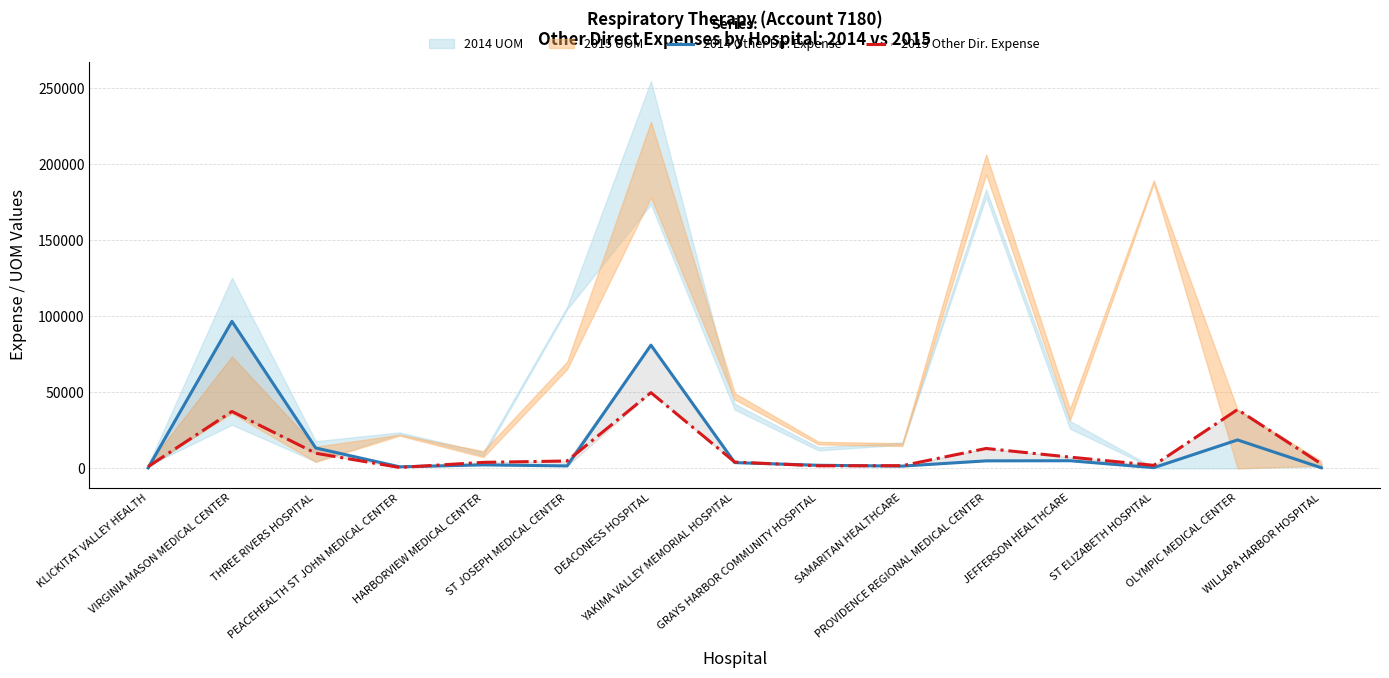

At which label does 2015 Other Dir. Expense reach its minimum?

PEACEHEALTH ST JOHN MEDICAL CENTER